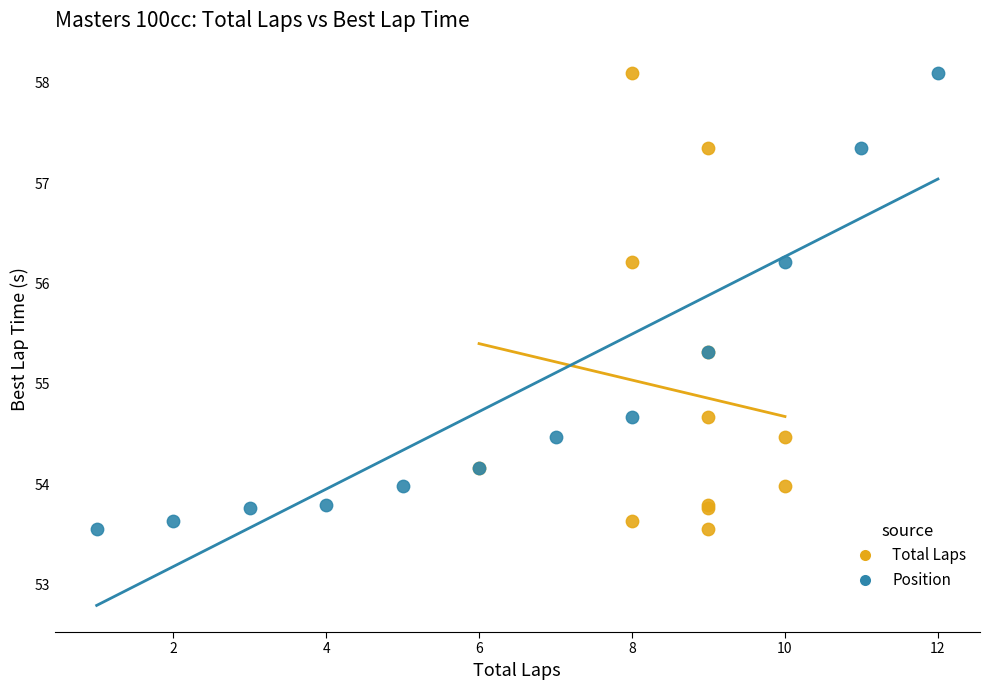

What are all the series names shown in the legend?

Total Laps, Position